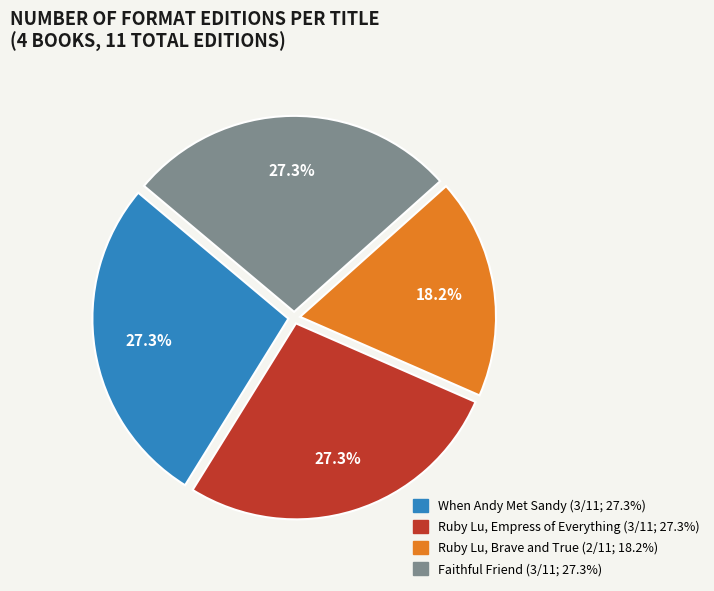

Does any single category account for the majority?

No